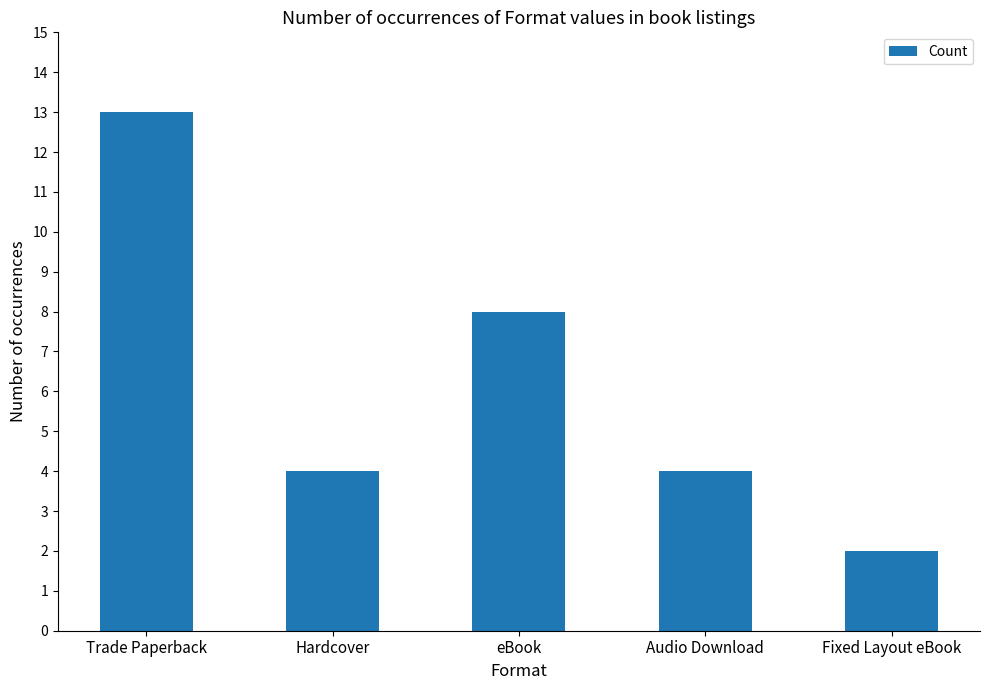

What is the label of the 1st bar from the right?

Fixed Layout eBook